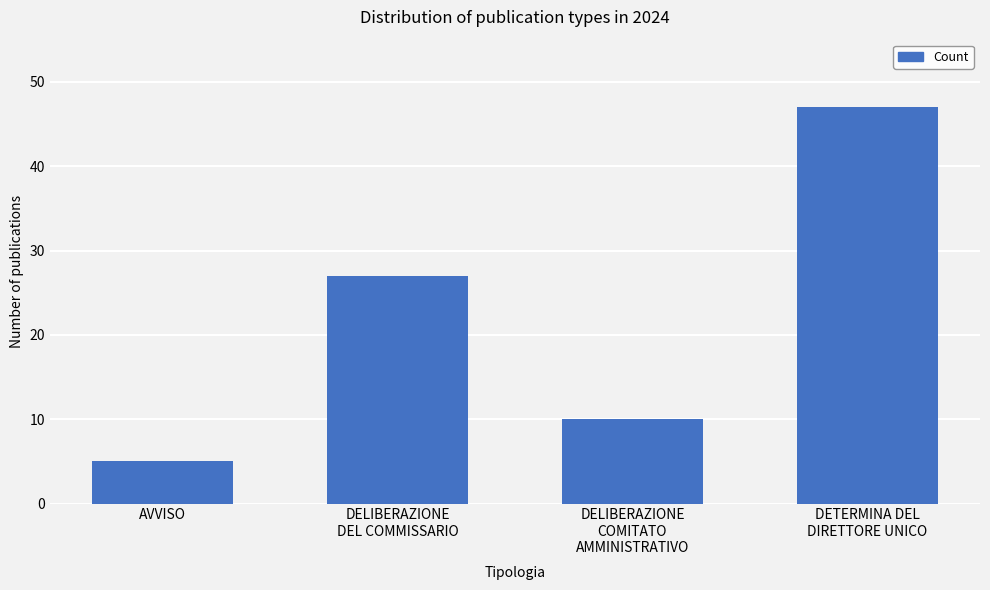

How many bars are there in total?

4